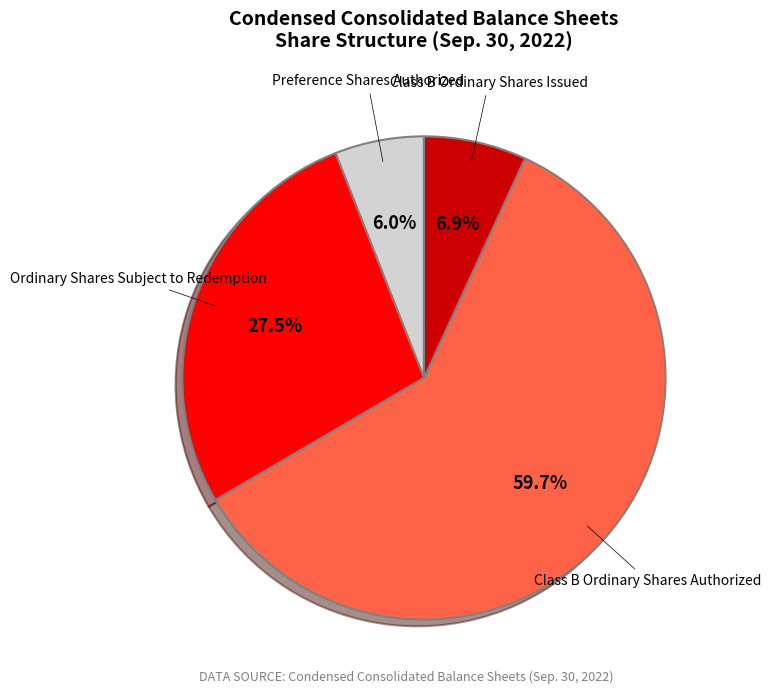

Is there any slice that represents more than half of the pie?

Yes